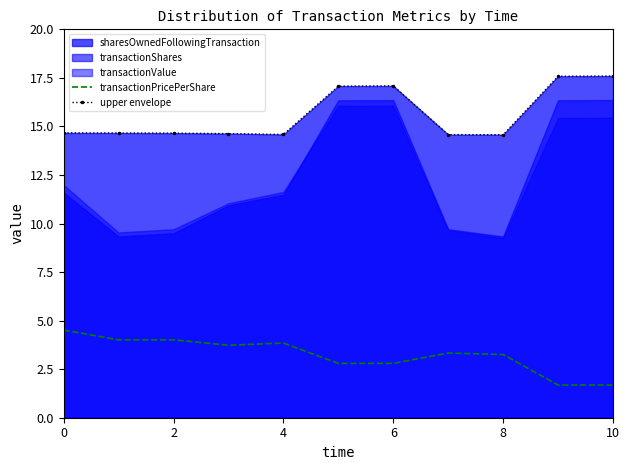

True or false: transactionPricePerShare has a value of 4.6 at 8.

False